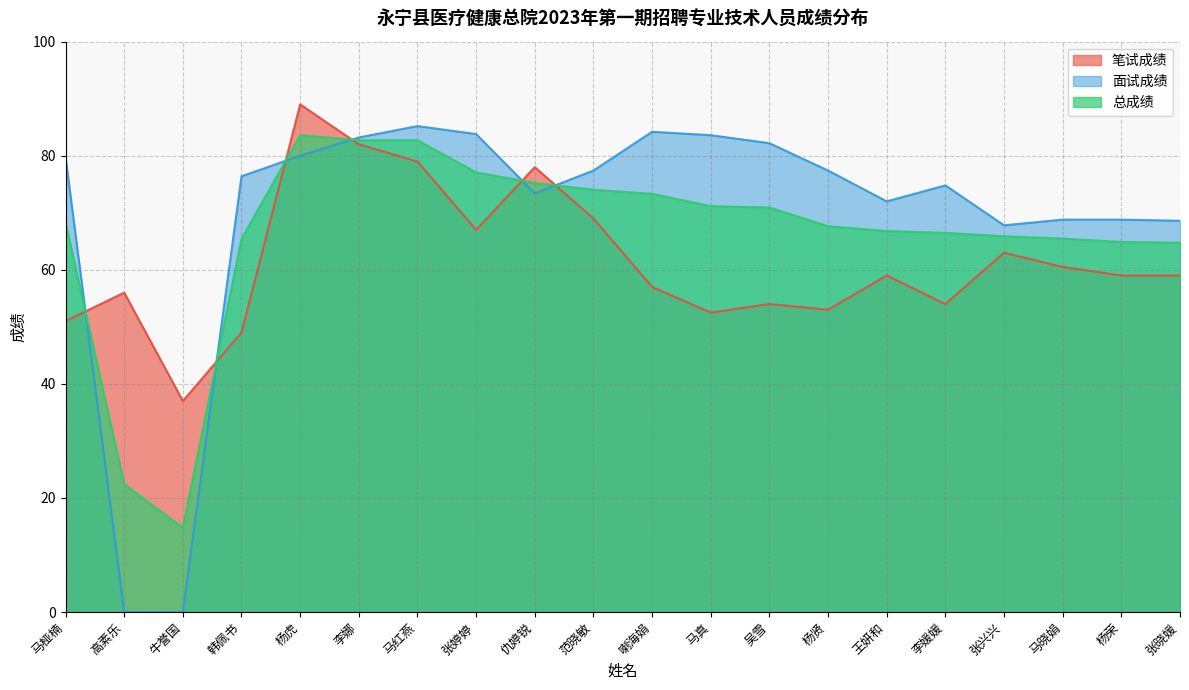

What is the lowest value of the 笔试成绩 series?

37.0